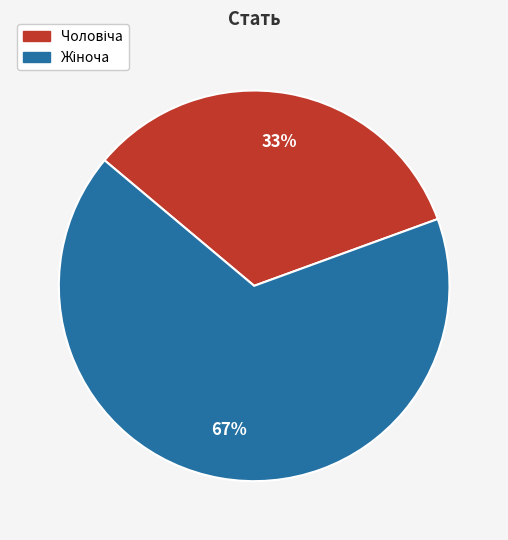

To the nearest percent, what is the average slice percentage?

50%